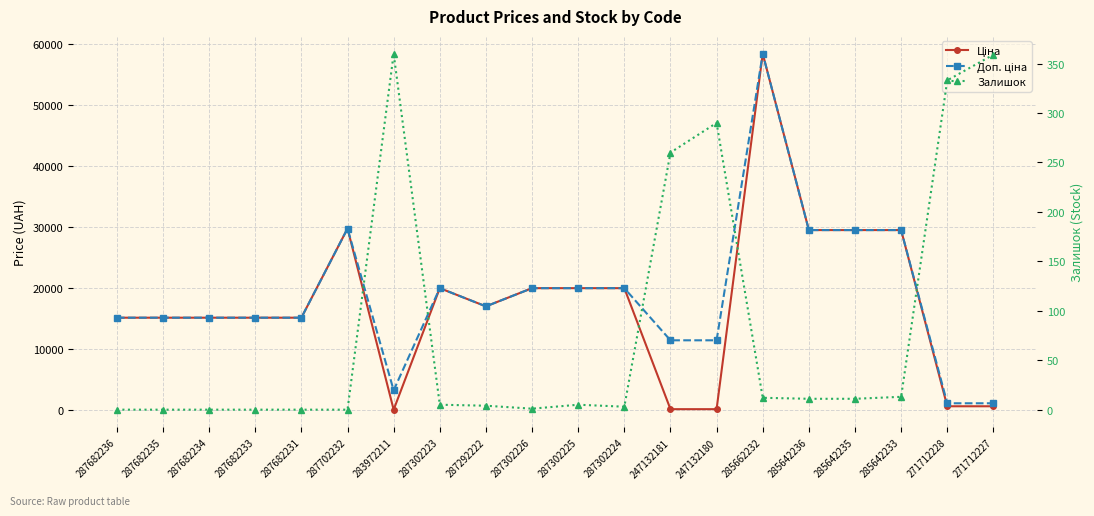

Reading left to right, extract all data points from this chart.

Ціна: 287682236=15120.0	287682235=15120.0	287682234=15120.0	287682233=15120.0	287682231=15120.0	287702232=29747.2	283972211=32.0	287302223=19964.2	287292222=16976.3	287302226=19964.2	287302225=19964.2	287302224=19964.2	247132181=114.1	247132180=114.1	285662232=58426.5	285642236=29491.5	285642235=29491.5	285642233=29491.5	271712228=589.9	271712227=589.9
Доп. ціна: 287682236=15120.0	287682235=15120.0	287682234=15120.0	287682233=15120.0	287682231=15120.0	287702232=29747.2	283972211=3205.0	287302223=19964.2	287292222=16976.3	287302226=19964.2	287302225=19964.2	287302224=19964.2	247132181=11410.0	247132180=11410.0	285662232=58426.5	285642236=29491.5	285642235=29491.5	285642233=29491.5	271712228=1081.7	271712227=1081.7
Залишок: 287682236=0.0	287682235=0.0	287682234=0.0	287682233=0.0	287682231=0.0	287702232=0.0	283972211=360.0	287302223=5.0	287292222=4.0	287302226=1.0	287302225=5.0	287302224=3.0	247132181=260.0	247132180=290.0	285662232=12.0	285642236=11.0	285642235=11.0	285642233=13.0	271712228=333.0	271712227=359.0